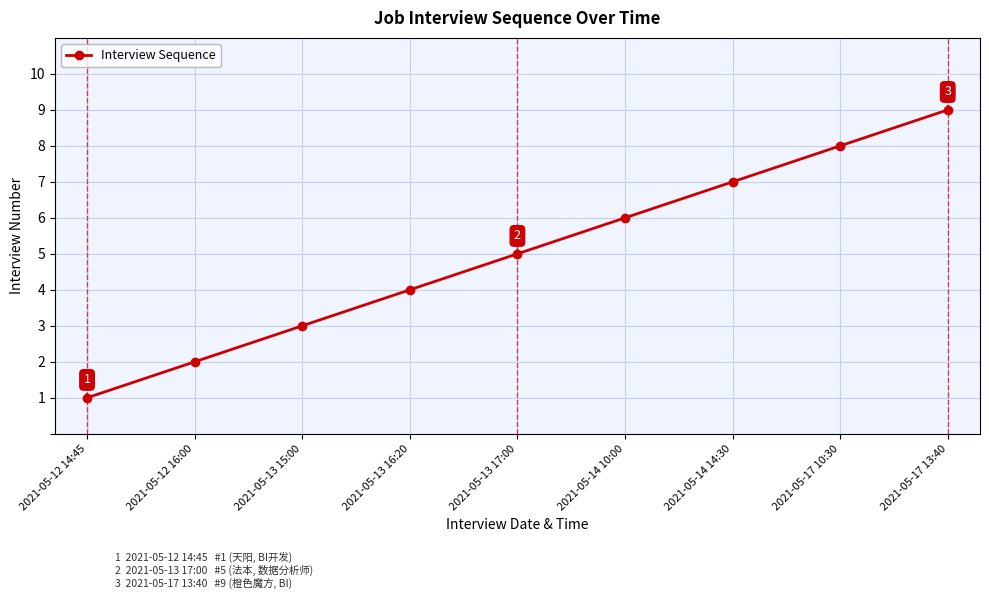

True or false: the data shows 2 at 2021-05-14 10:00.

False